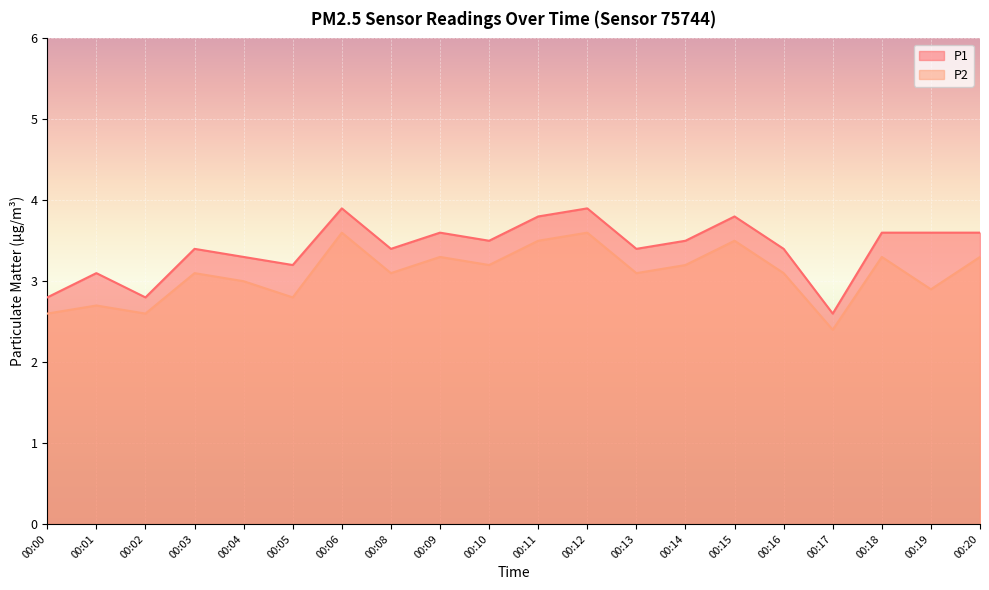

How many interior local peaks does the P2 series have?

7